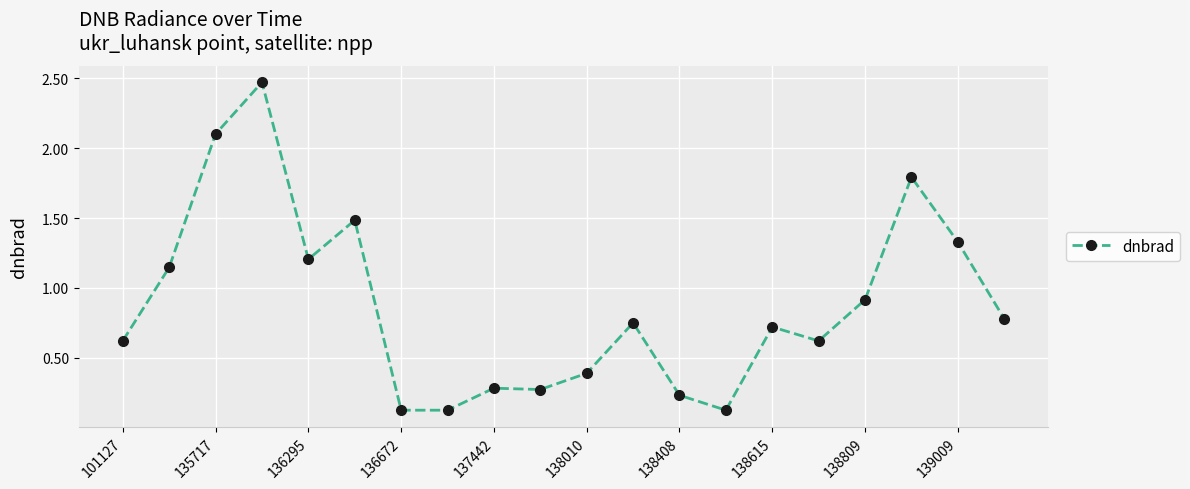

True or false: there are more than 2 points higher than both neighbors.

True